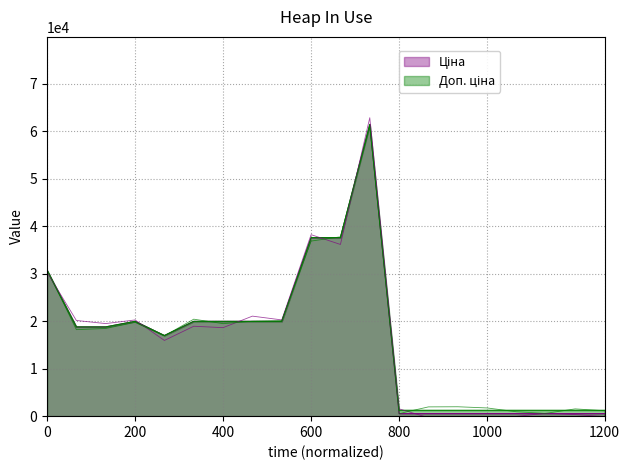

Read the Доп. ціна (series) value at 18.

1530.2